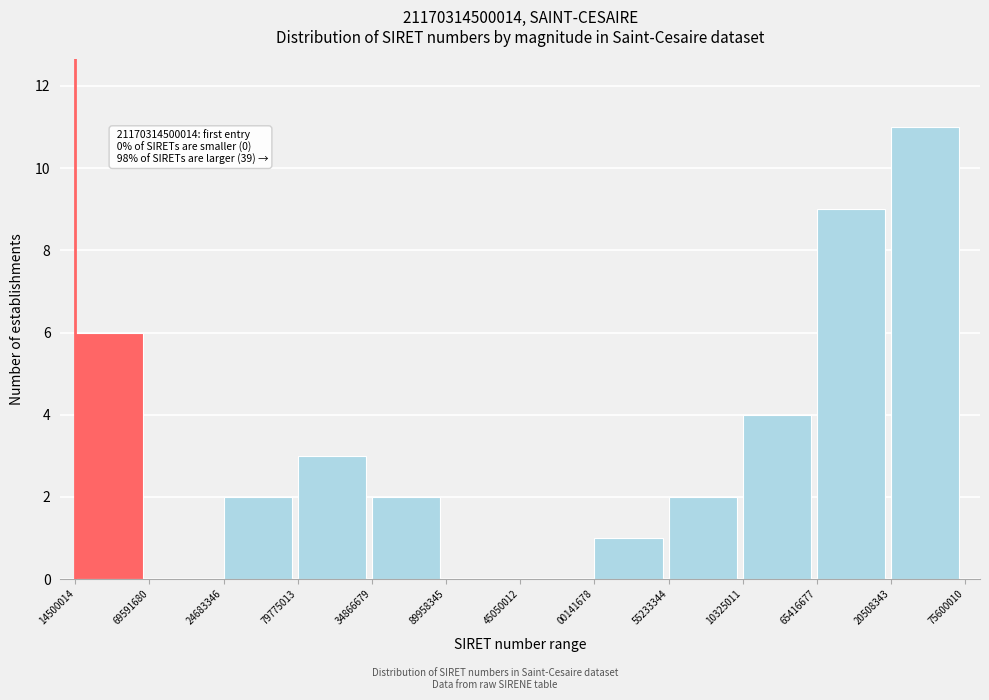

Reading right to left, extract all data points from this chart.

20508343=11	65416677=9	10325011=4	55233344=2	00141678=1	45050012=0	89958345=0	34866679=2	79775013=3	24683346=2	69591680=0	14500014=6